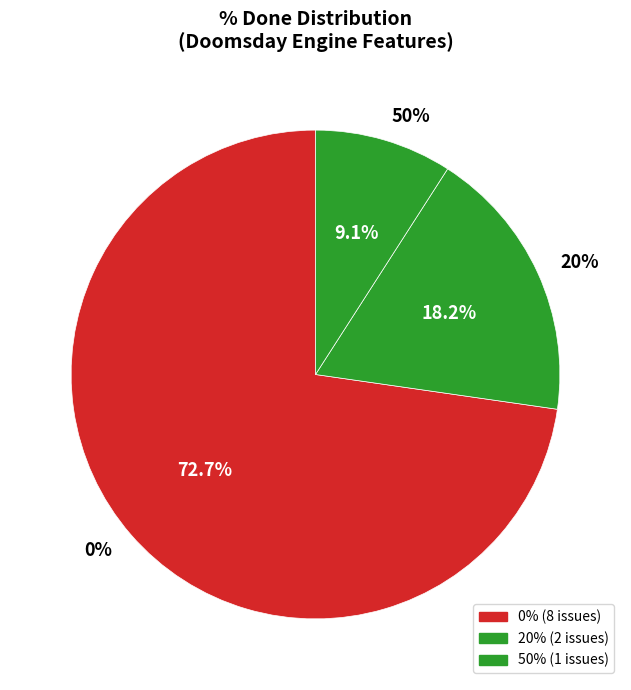

True or false: 1183 accounts for 13% of the total.

False